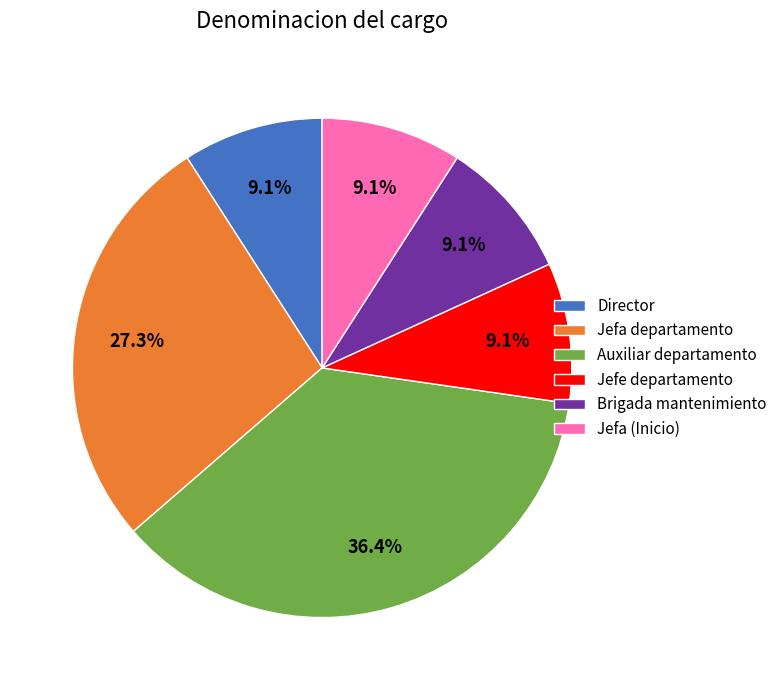

Is Jefa (Inicio) the majority of the pie?

No